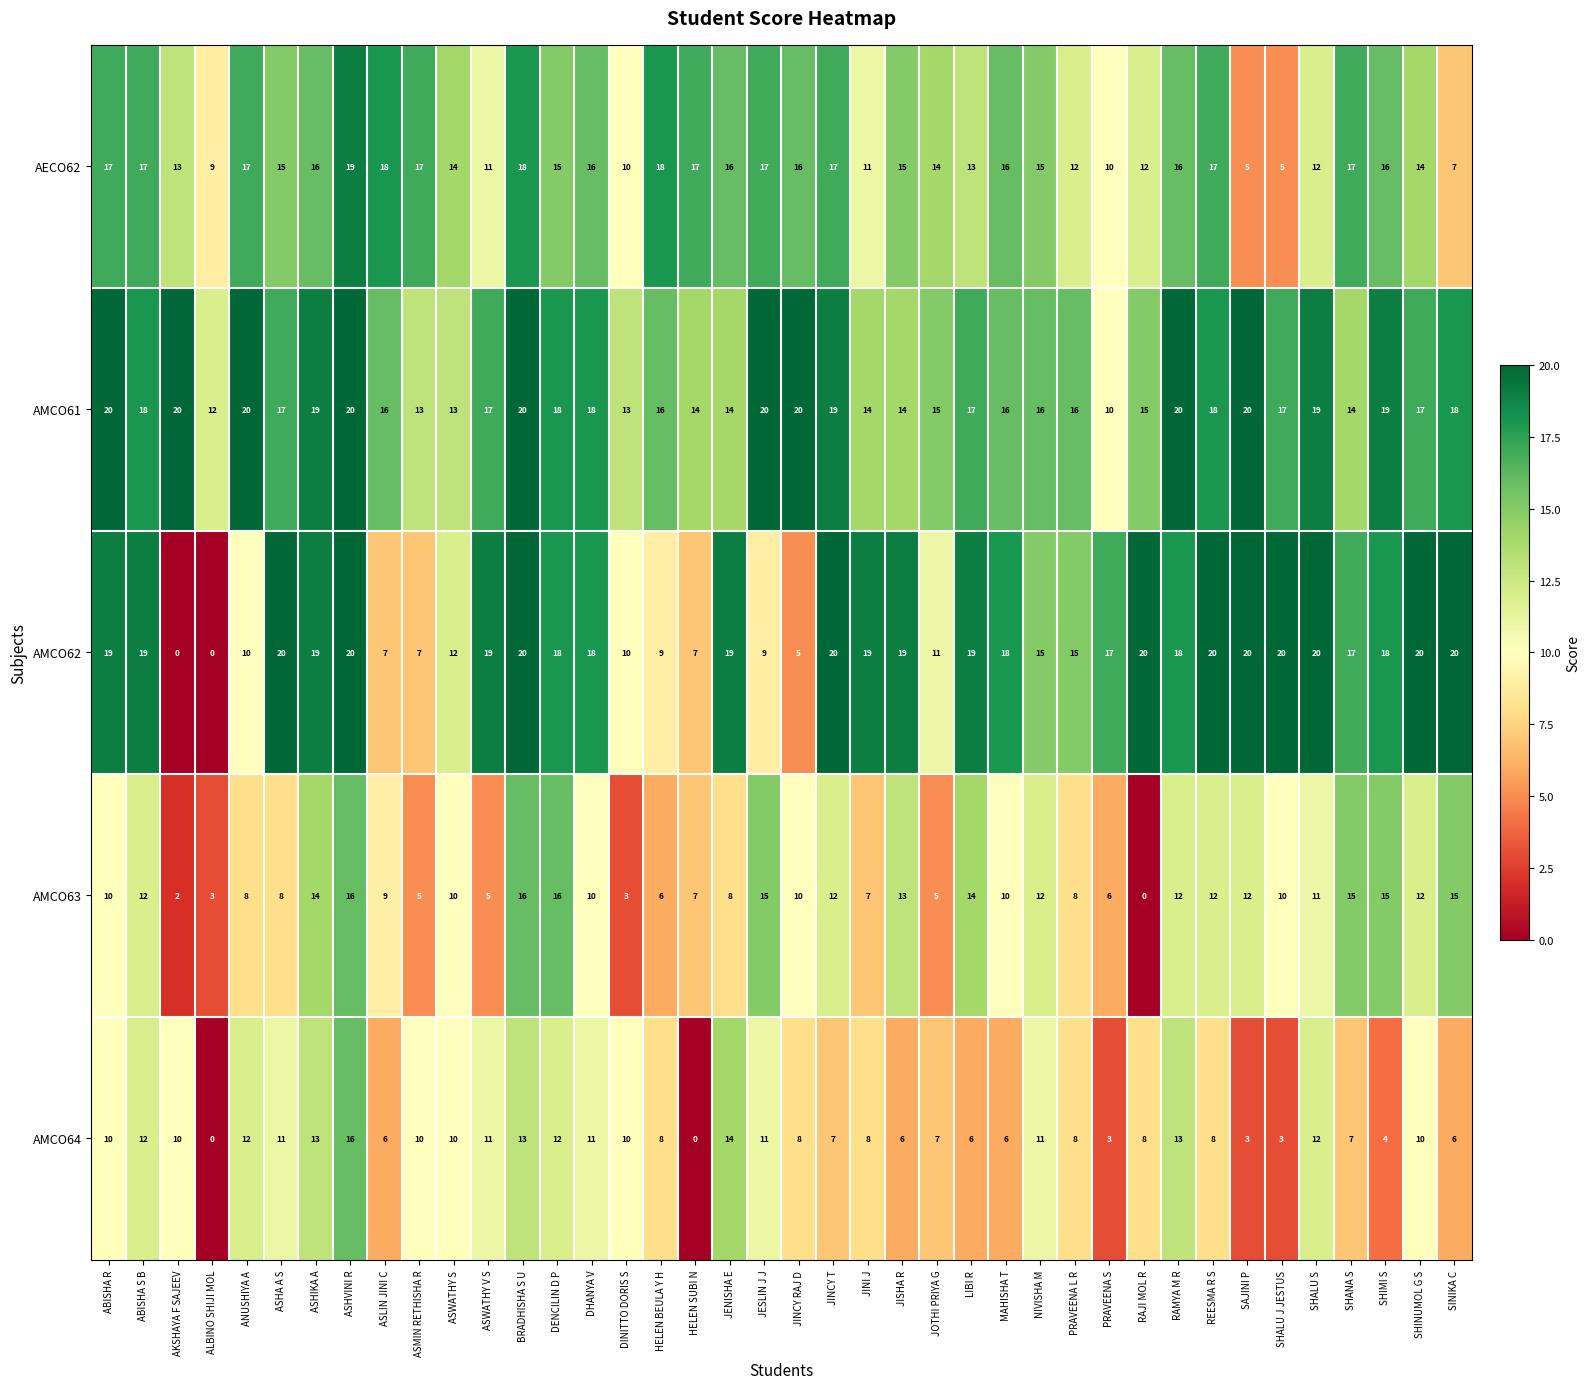

What is the maximum value for AMCO63?

16